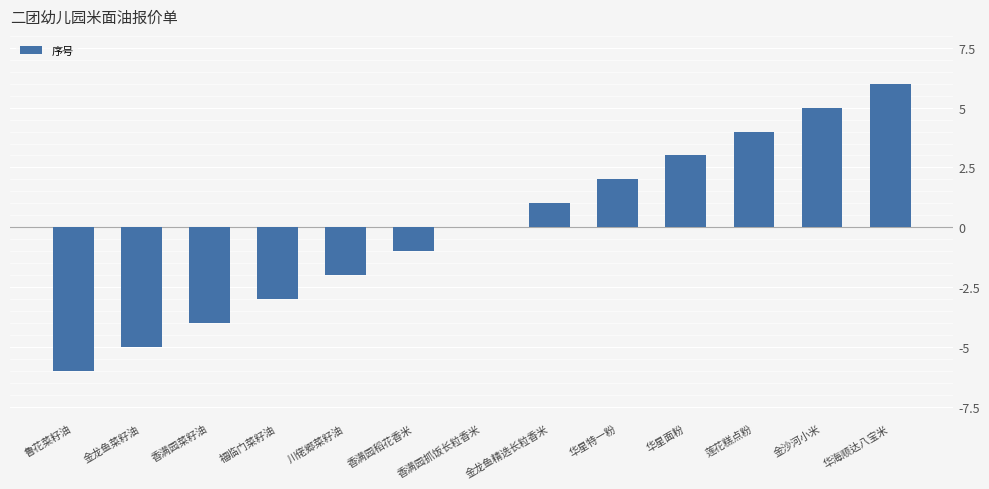

What is the change in value from 福临门菜籽油 to 金沙河小米?

+8